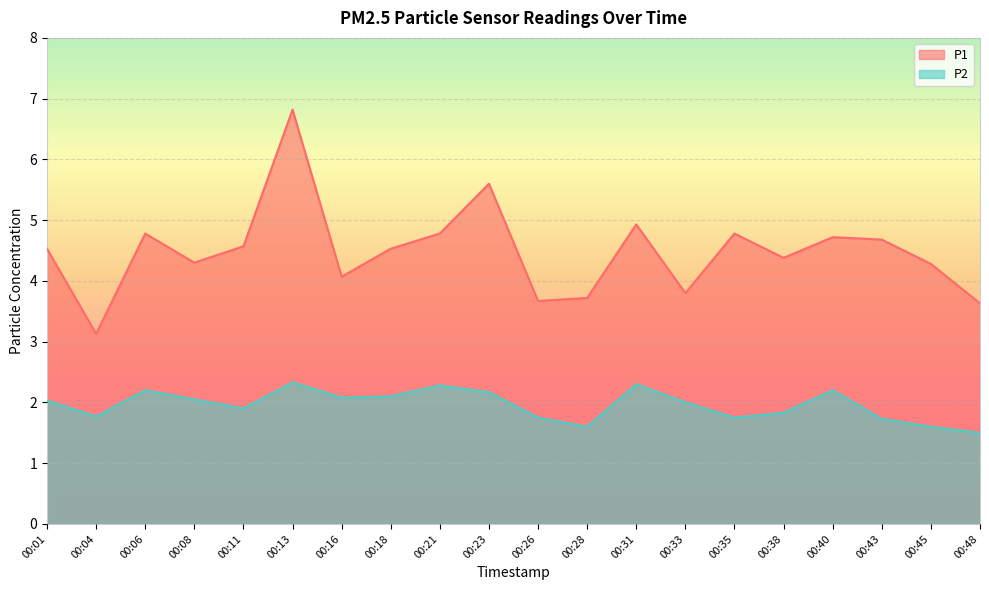

List the series in order of their overall mean, lowest first.

P2, P1